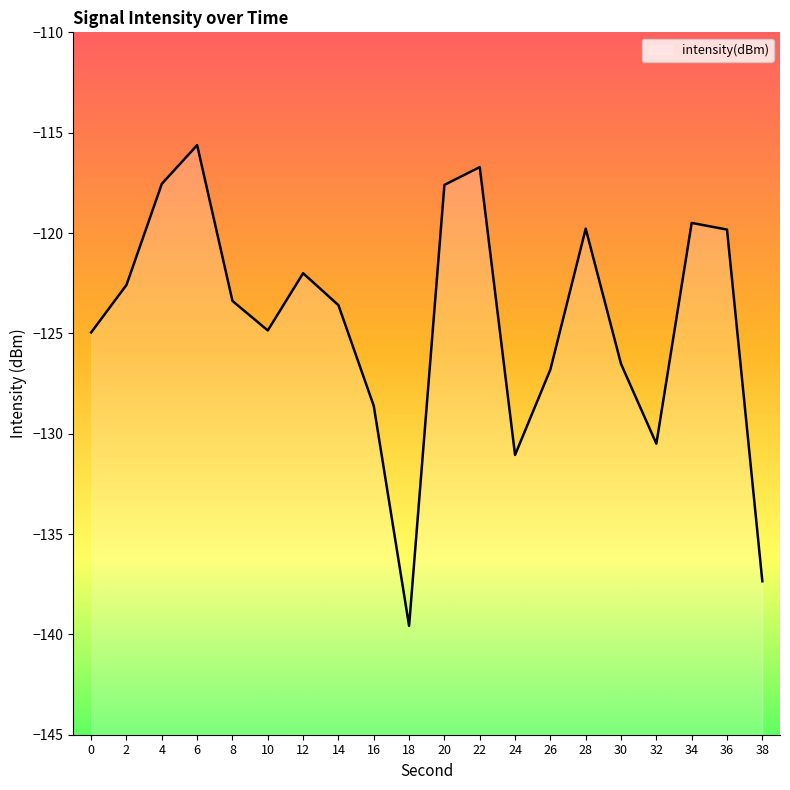

Reading left to right, what are all the values shown in this chart?

-125.0	-122.6	-117.6	-115.6	-123.4	-124.9	-122.0	-123.6	-128.6	-139.6	-117.6	-116.7	-131.1	-126.8	-119.8	-126.5	-130.5	-119.5	-119.8	-137.4